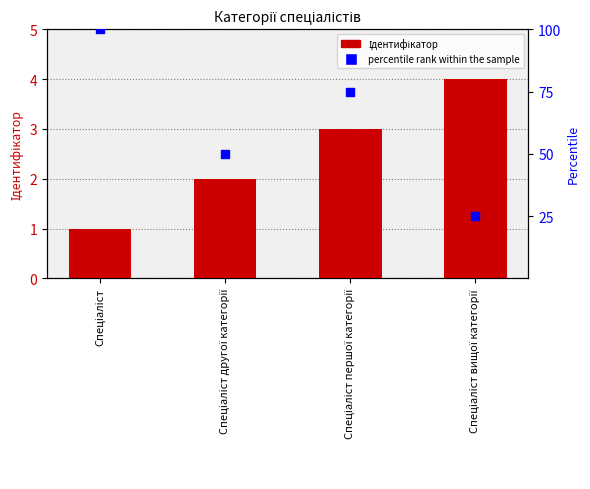

The chart shows a value of 2 at Спеціаліст другої категорії. True or false?

True